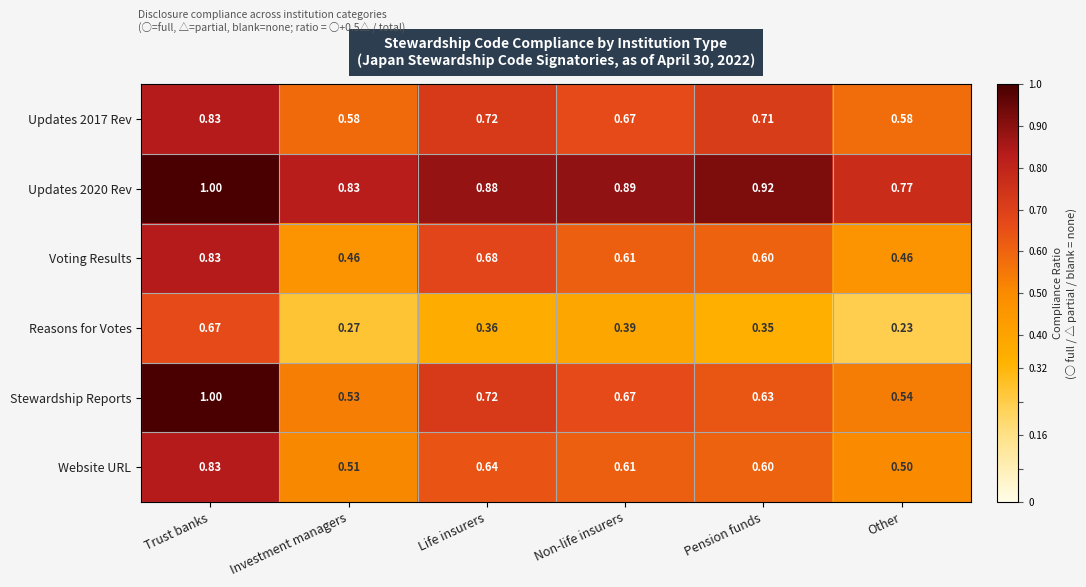

Rank the categories by Reasons for Votes value from highest to lowest.

Trust banks, Non-life insurers, Life insurers, Pension funds, Investment managers, Other